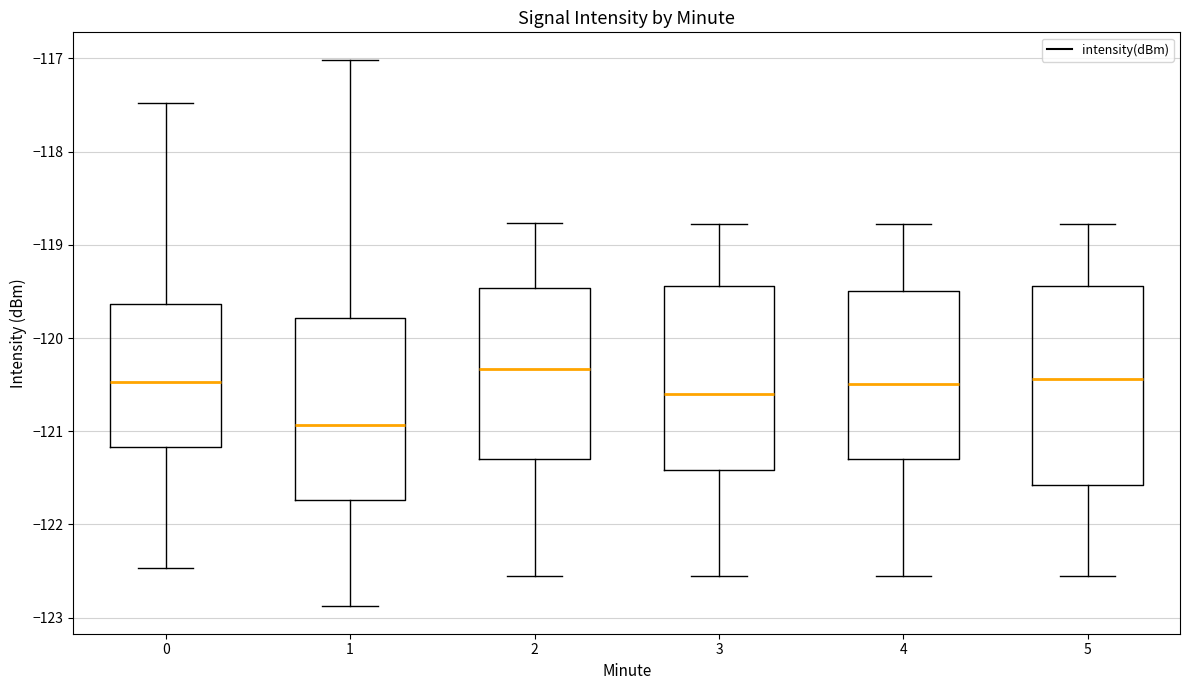

Reading left to right, read every box against the y-axis: the position of its median line, the range the box covers, and the ends of its whiskers. The values are not printed on the chart, so give them approximately, as read against the axis.

0: median -120.5, box -121.2 to -119.6, whiskers -122.5 to -117.5
1: median -120.9, box -121.7 to -119.8, whiskers -122.9 to -117.0
2: median -120.3, box -121.3 to -119.5, whiskers -122.6 to -118.8
3: median -120.6, box -121.4 to -119.4, whiskers -122.6 to -118.8
4: median -120.5, box -121.3 to -119.5, whiskers -122.6 to -118.8
5: median -120.4, box -121.6 to -119.4, whiskers -122.6 to -118.8